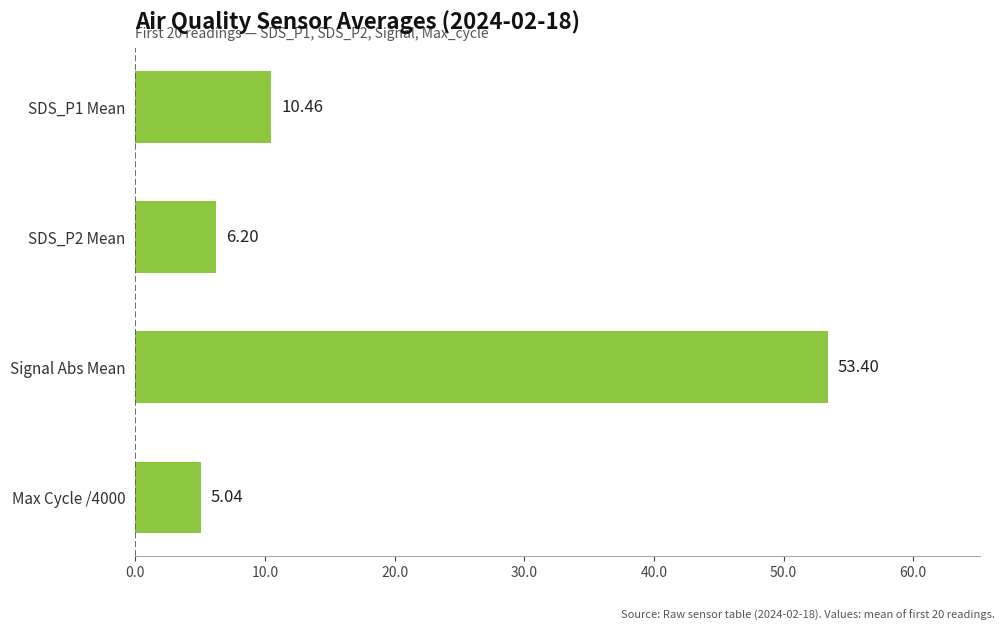

How many values are below 10?

2